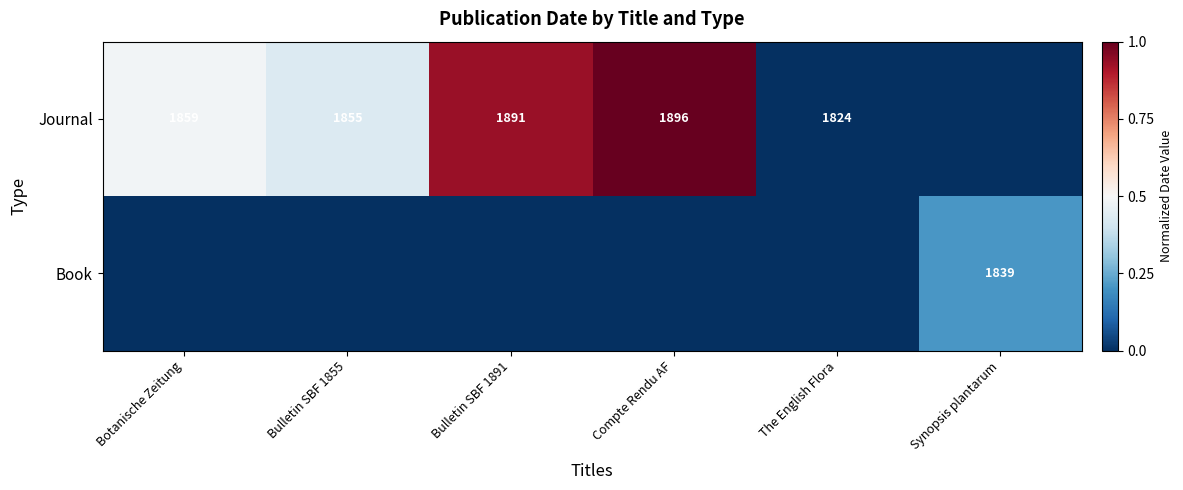

The Journal series shows 2880 at Bulletin SBF 1855. True or false?

False